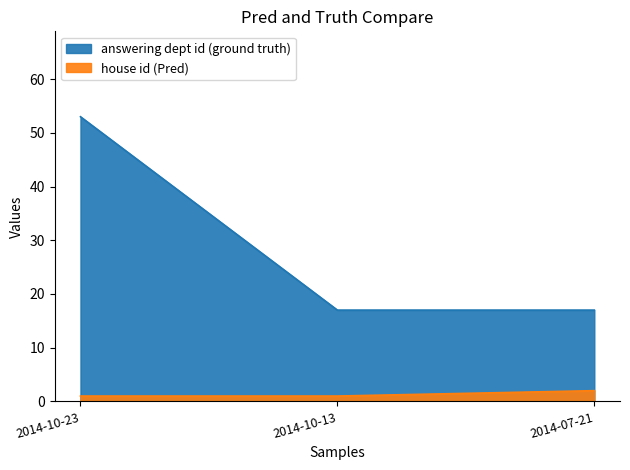

At how many categories does at least one series exceed 36?

1